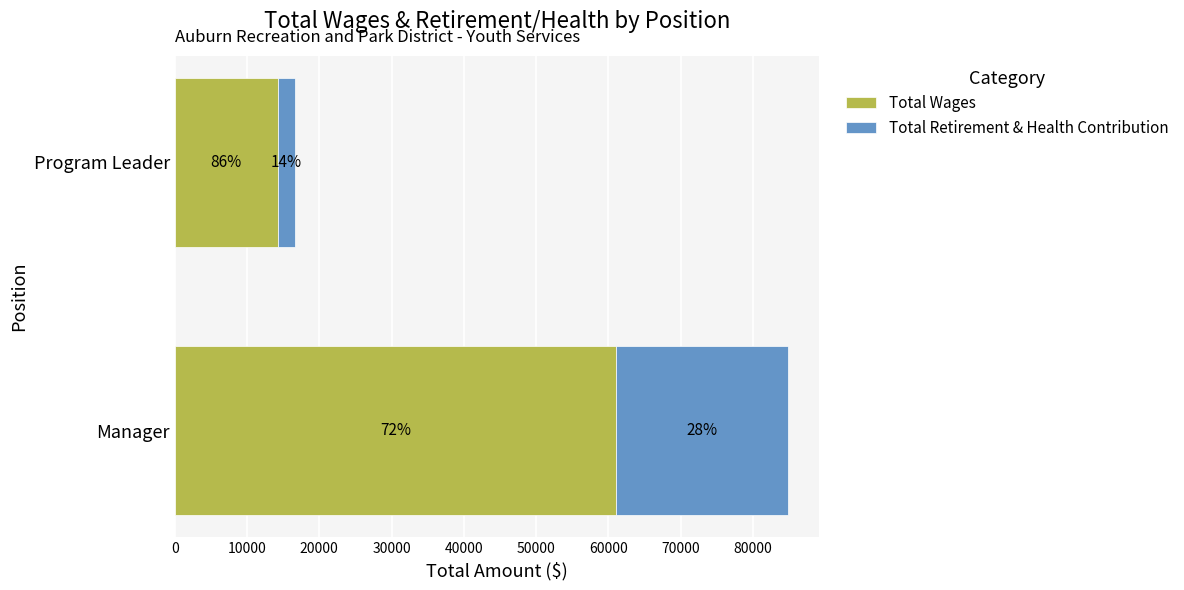

What are all the series names shown in the legend?

Total Wages, Total Retirement & Health Contribution